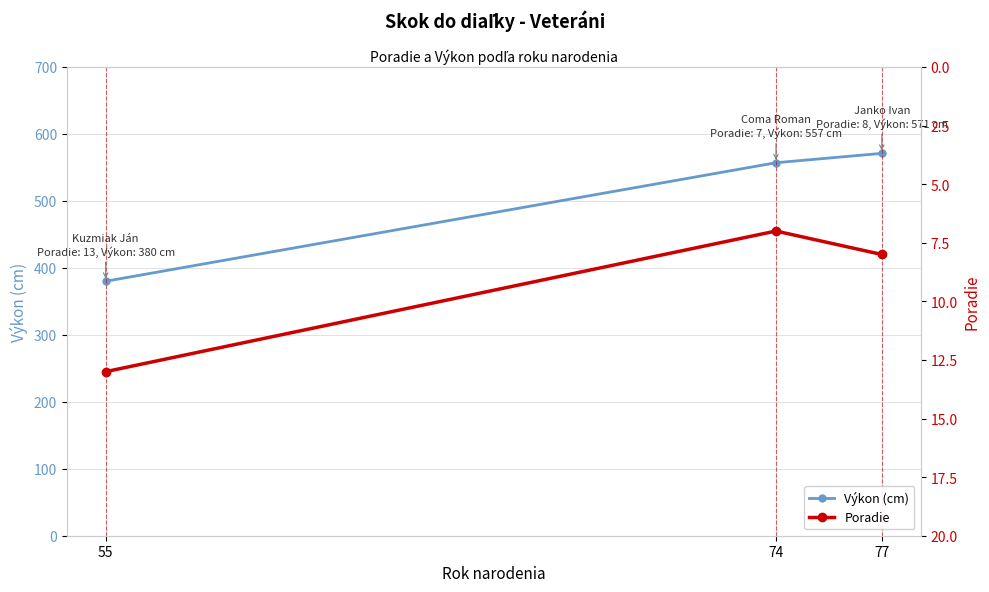

Read the Poradie value at 74.

7